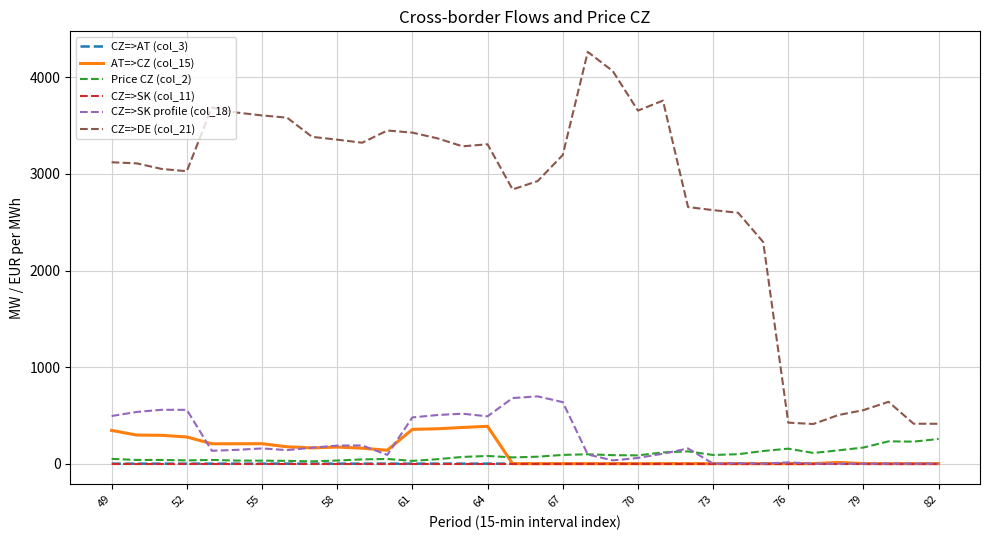

True or false: CZ=>DE (col_21) and CZ=>SK profile (col_18) intersect in this chart.

False